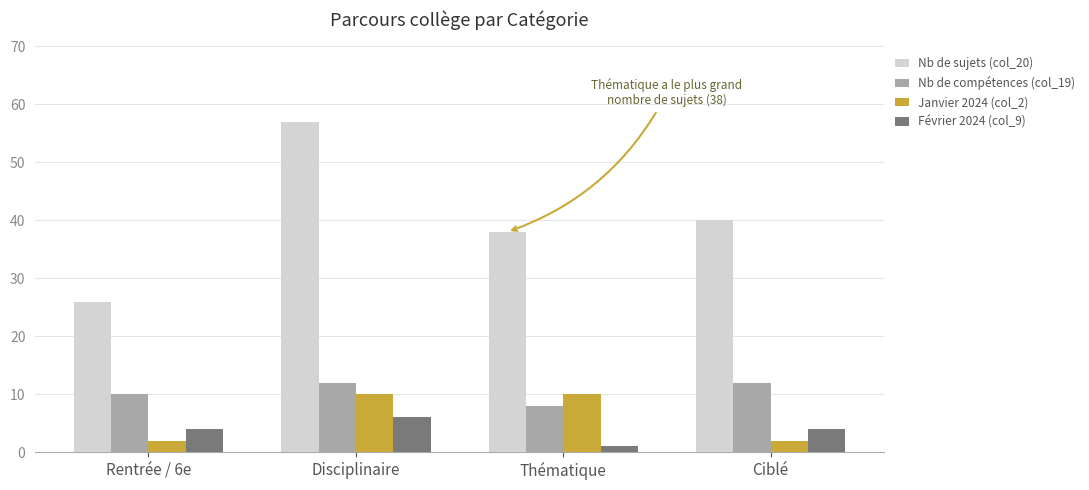

Between Rentrée / 6e and Ciblé, which series saw the biggest shift?

Nb de sujets (col_20)